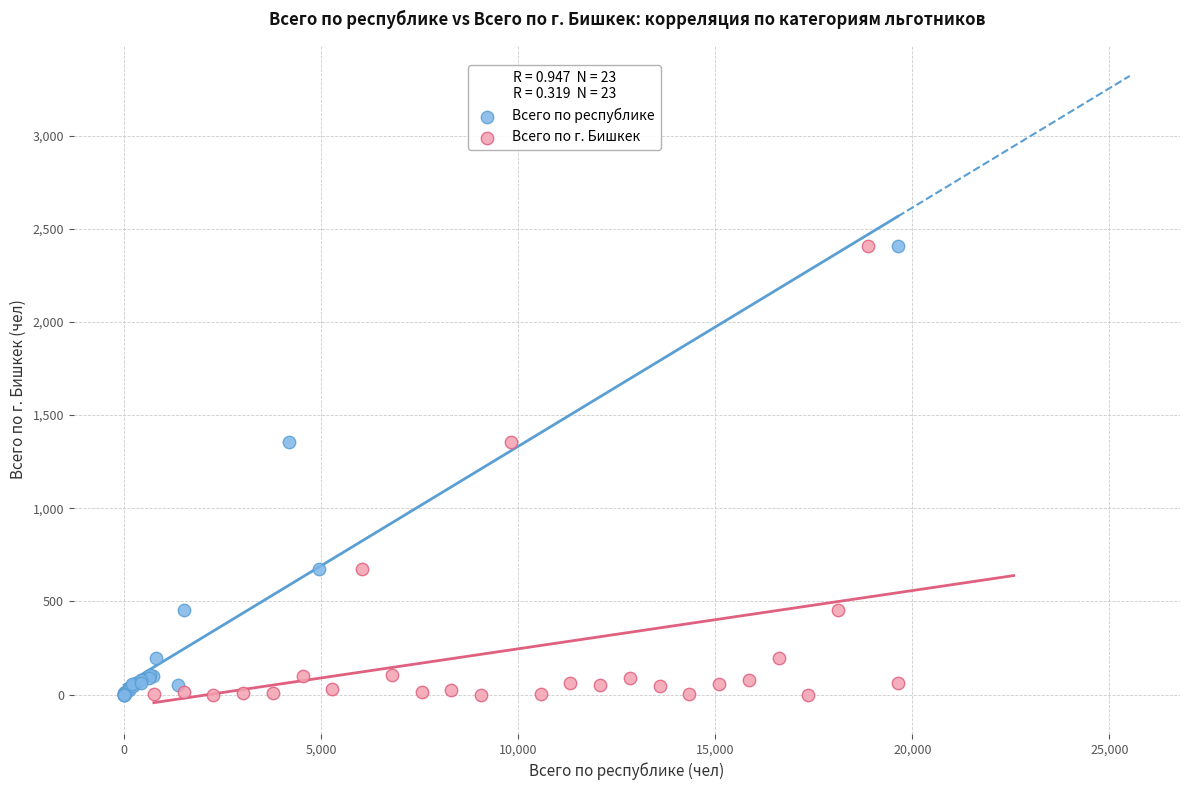

What are all the series names shown in the legend?

Всего по республике, Всего по г. Бишкек